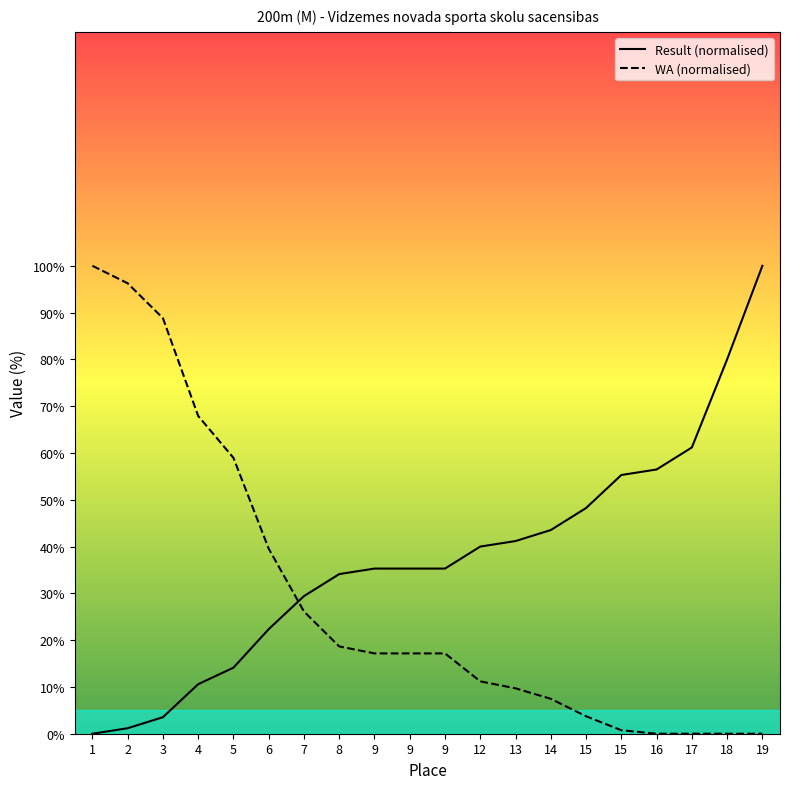

What is the average value of the WA series?

29.0